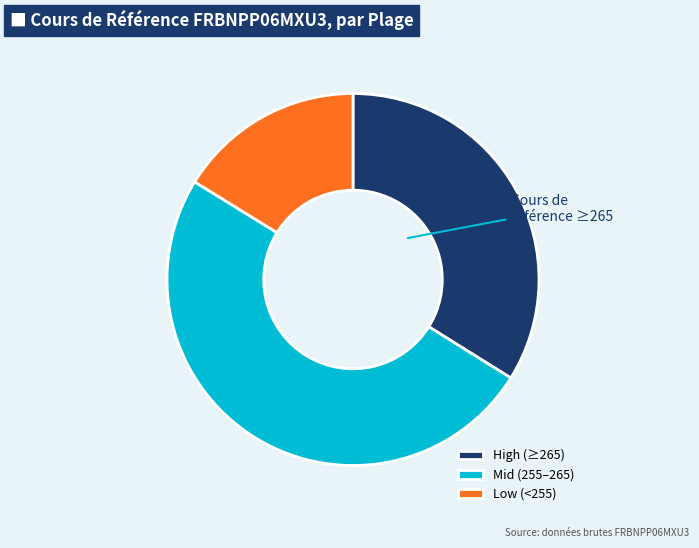

The Low (<255) slice represents 5% of the pie. True or false?

False